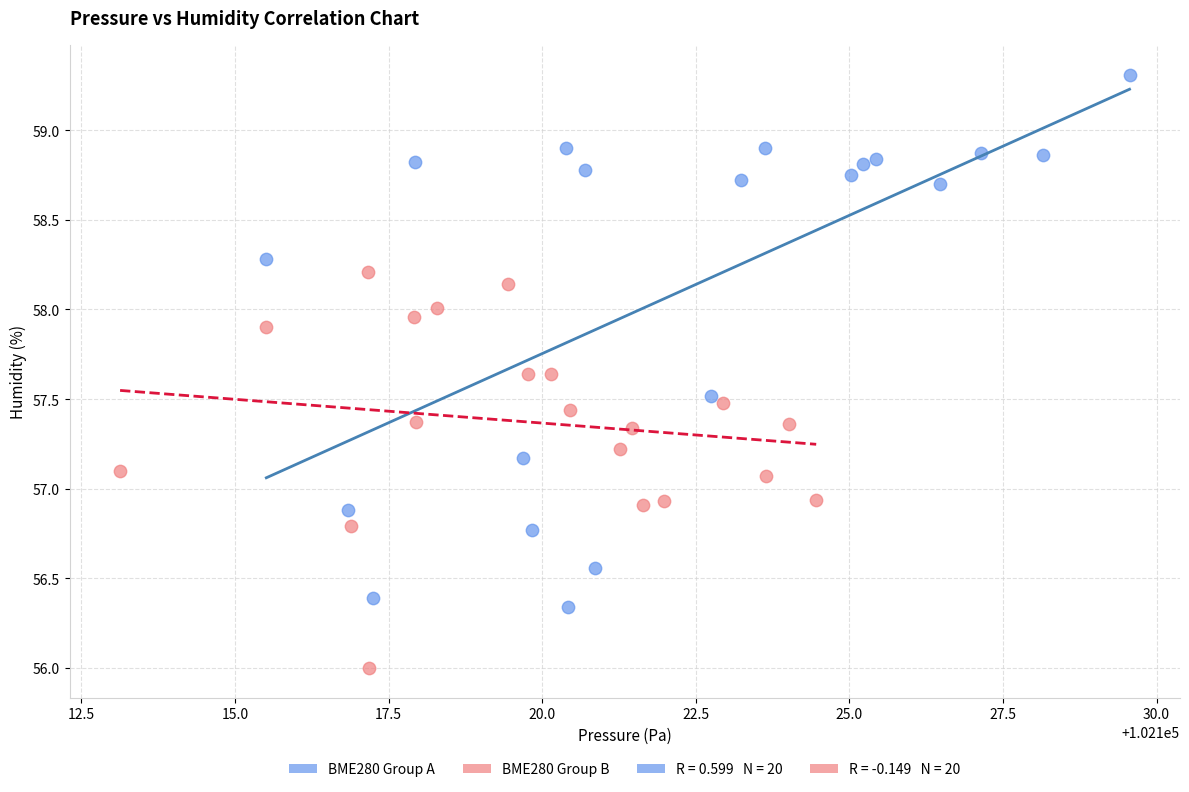

Which series has the largest Y range (max minus min)?

BME280 Group A